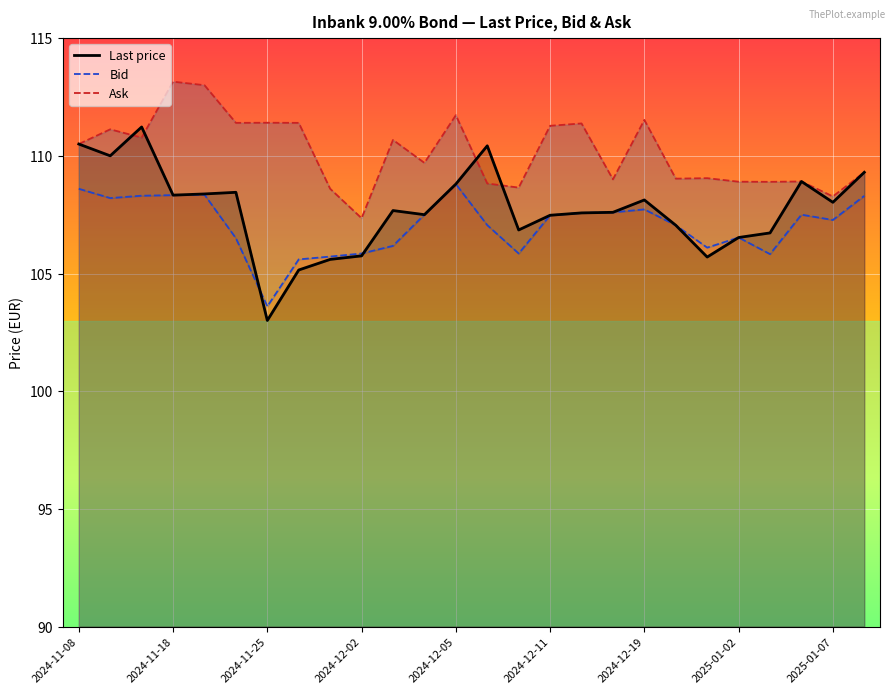

What is the value of the Bid point at the 22nd from the left?

106.5